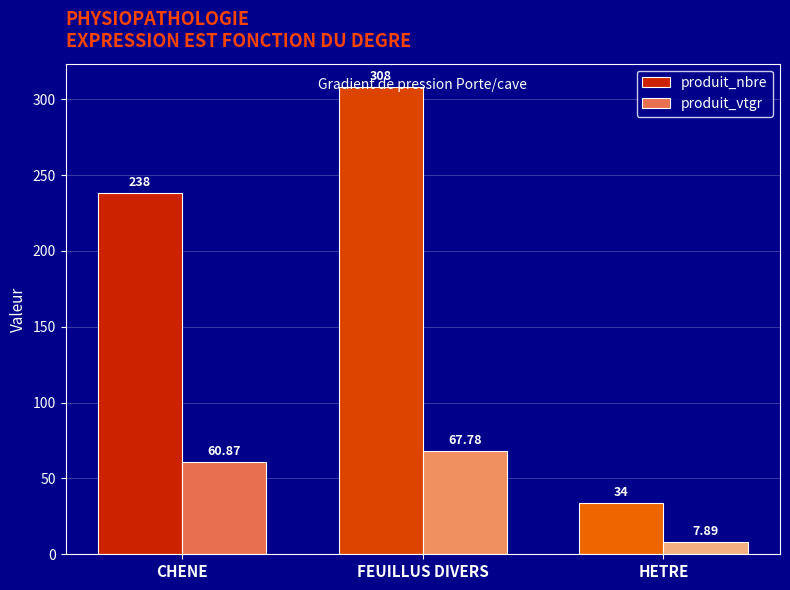

What is the difference between the second highest and minimum values in the produit_vtgr series?

53.0